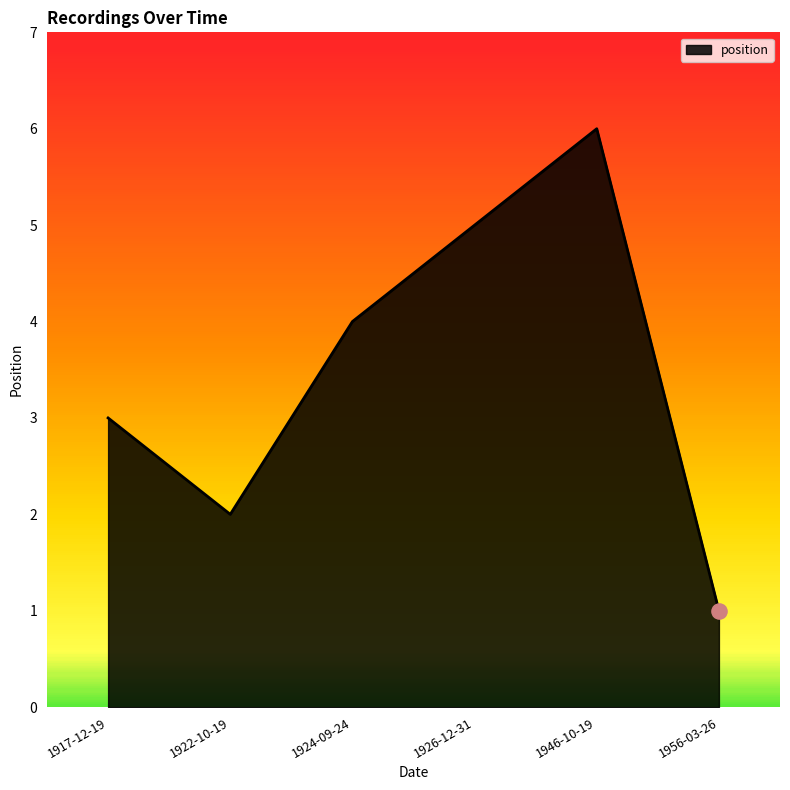

Which has a higher value, 1956-03-26 or 1922-10-19?

1922-10-19